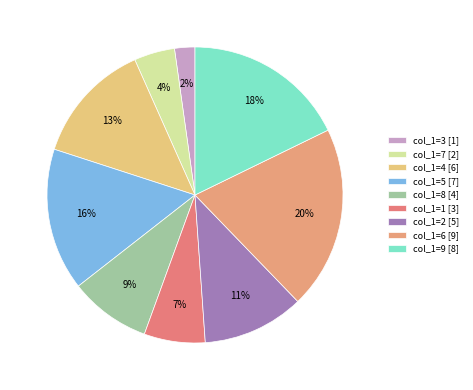

Which slice is the smallest?

col_1=3 [1]